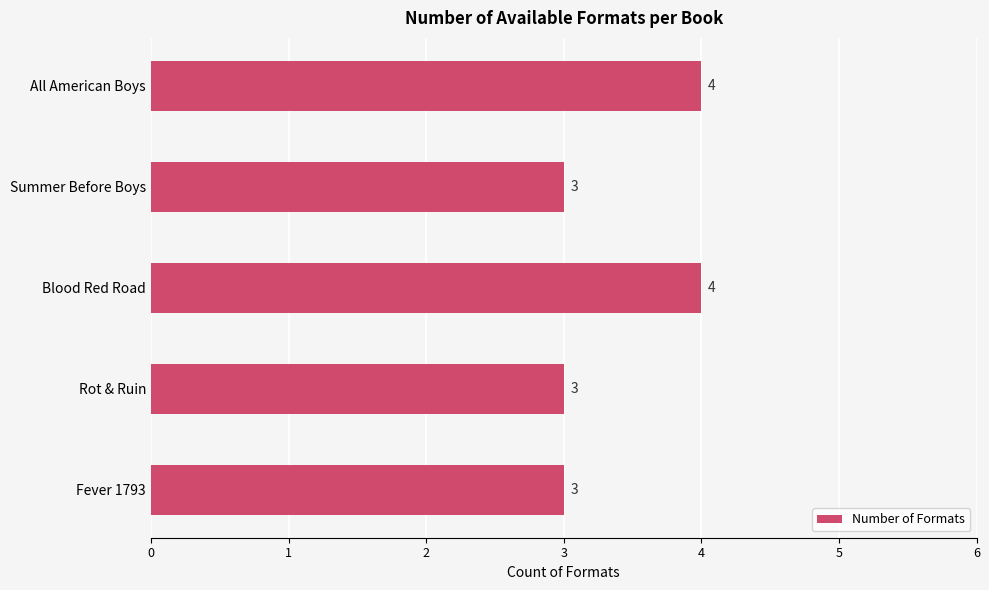

How many bars are there in total?

5